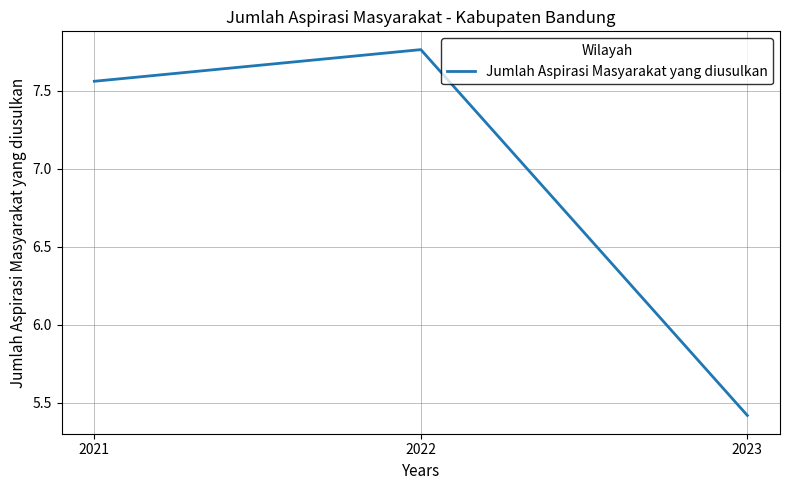

True or false: the data shows 2.2 at 2021.

False